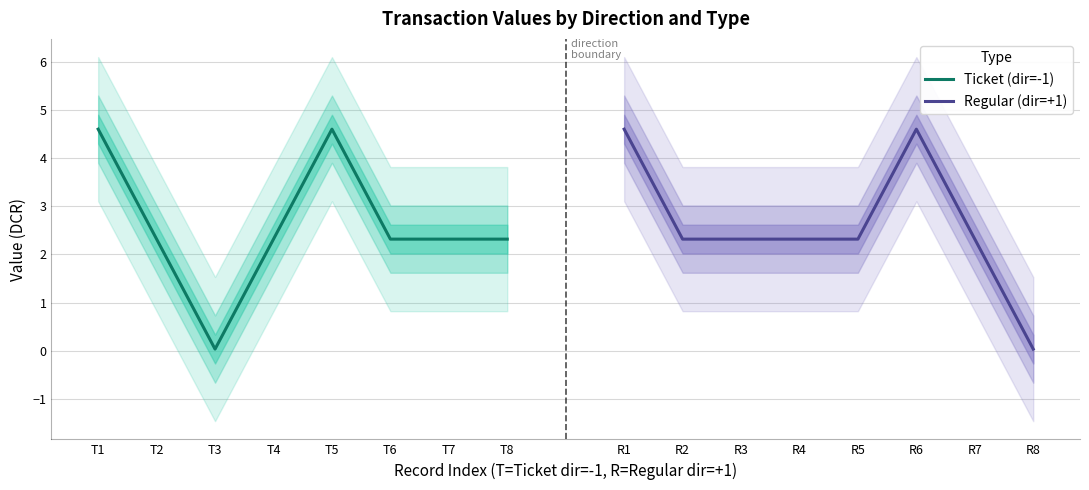

How many series are shown in this chart?

2